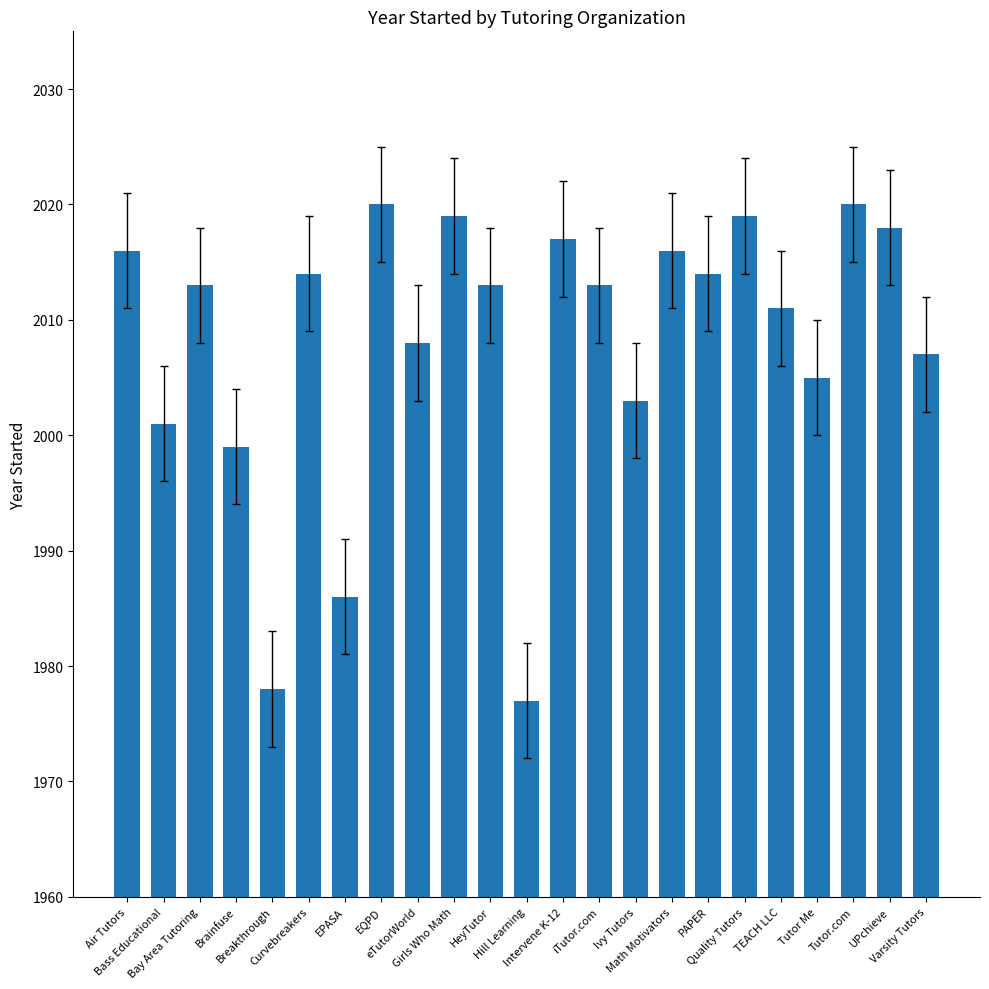

What is the maximum value shown in the chart?

2020